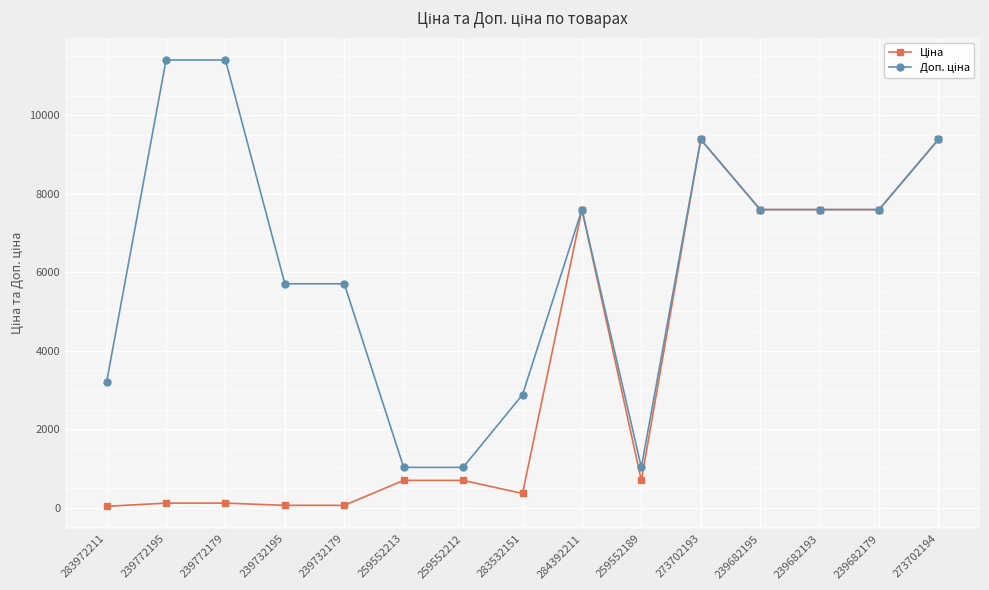

What is the total value across all series at 284392211?

15193.1